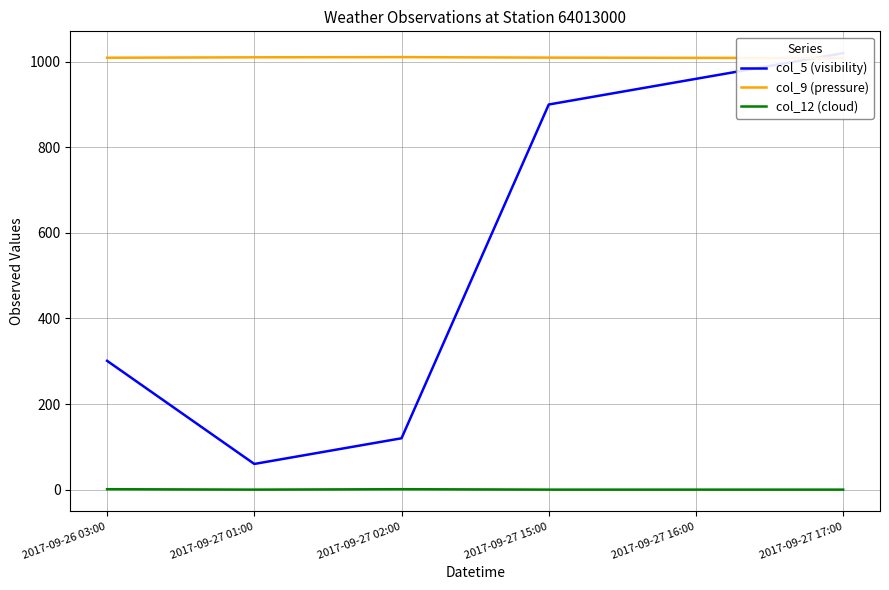

How many lines are shown in the chart?

3